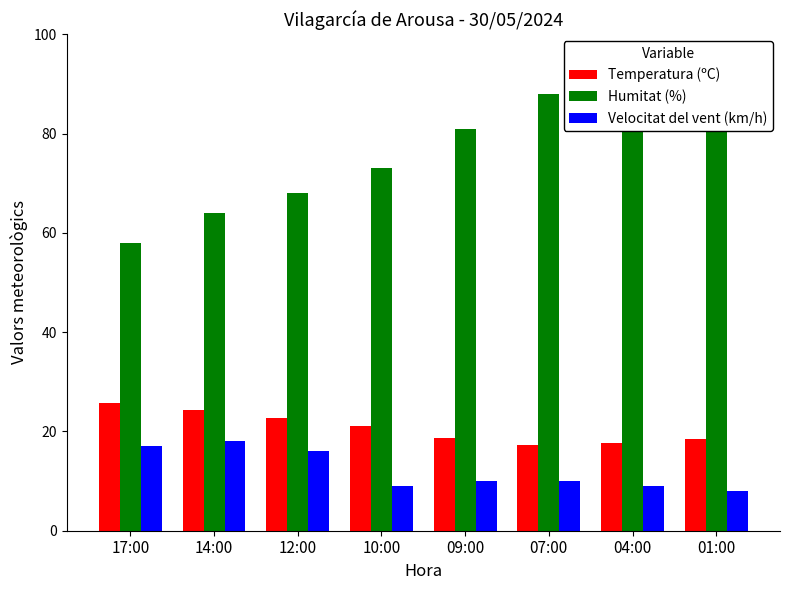

What position from the left is 07:00?

6